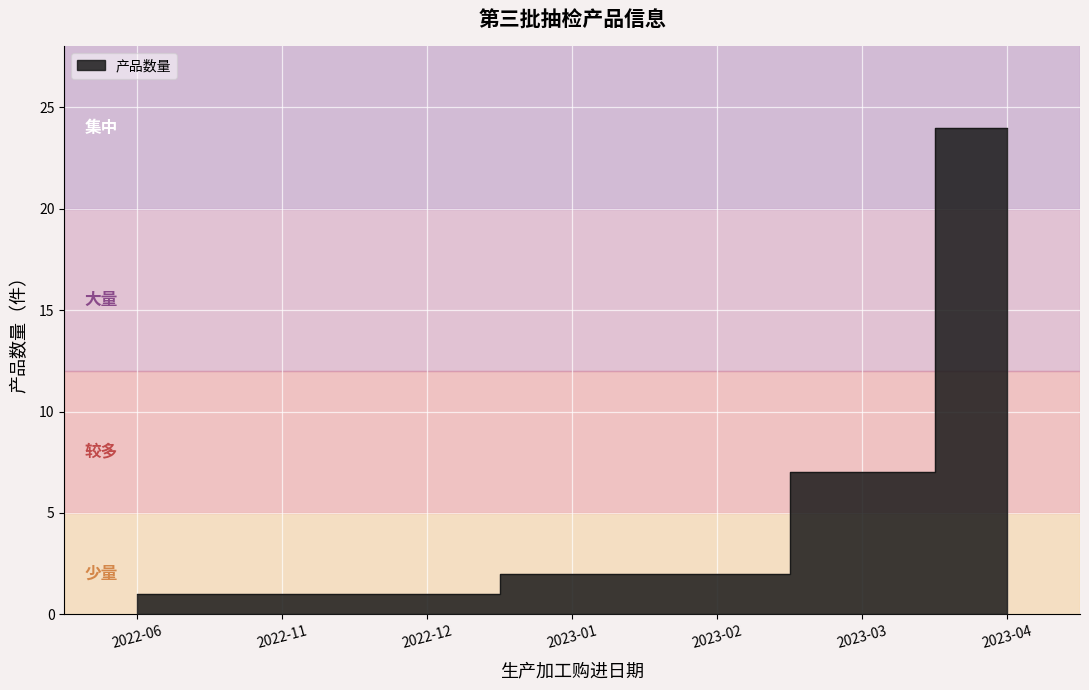

What is the label of the 1st point from the left?

2022-06